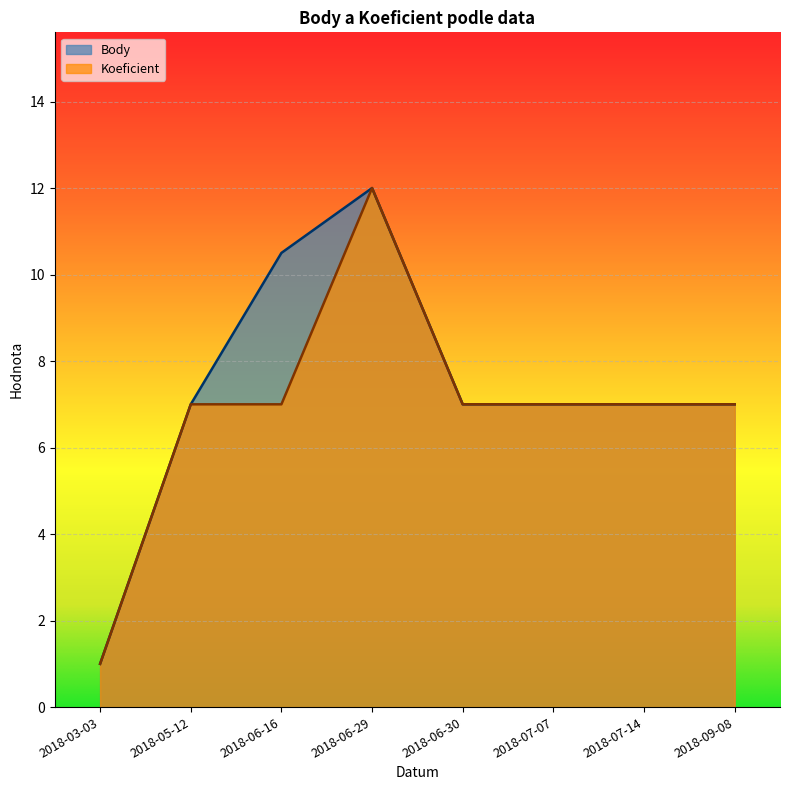

Is the value of Koeficient at 2018-06-16 greater than the value of Body at 2018-05-12?

No